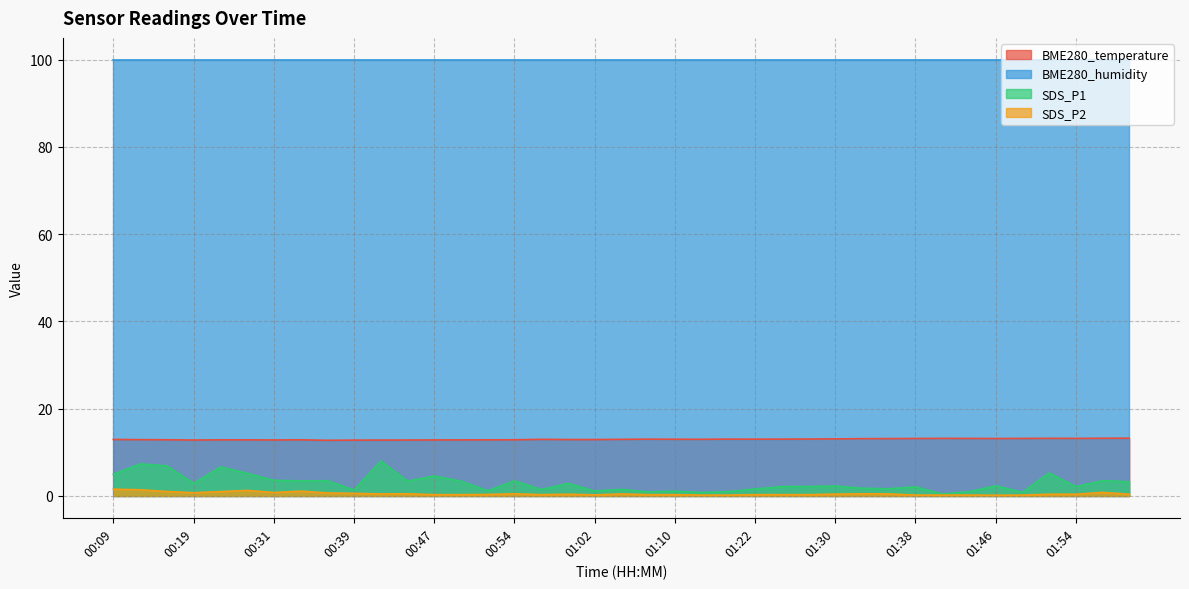

Which has a higher value, 01:57 or 01:30?

01:57